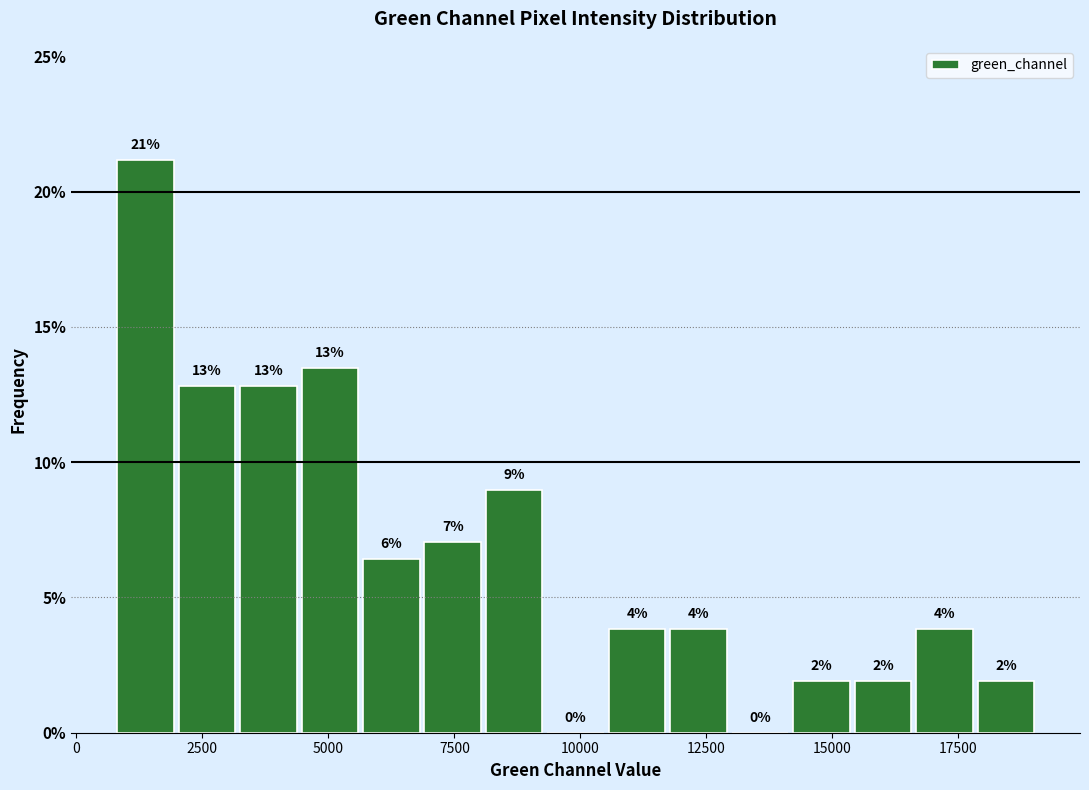

Read against the x-axis, roughly where is the centre of the tallest bar?

1500